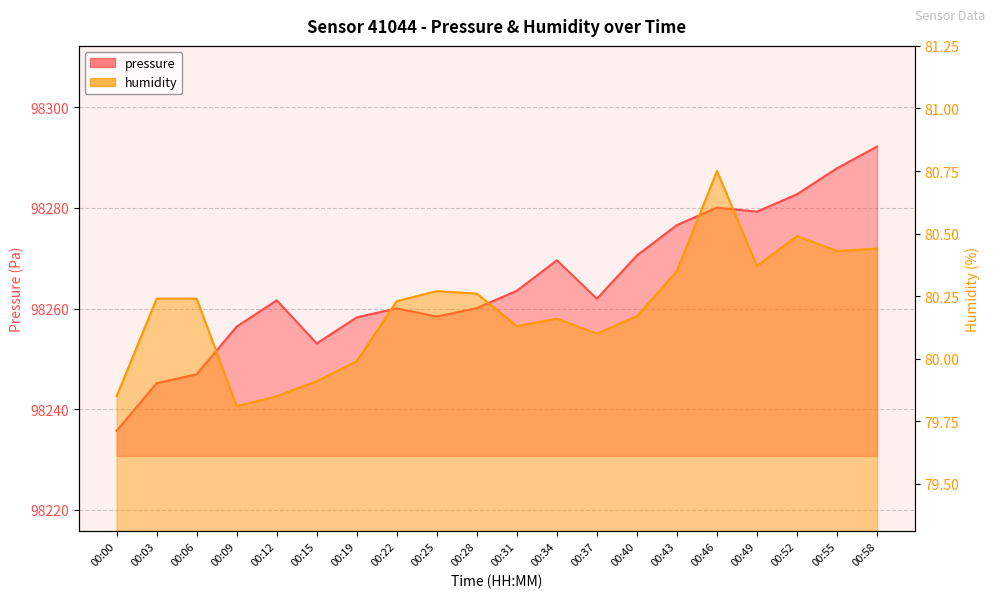

True or false: humidity and pressure cross at least once.

False